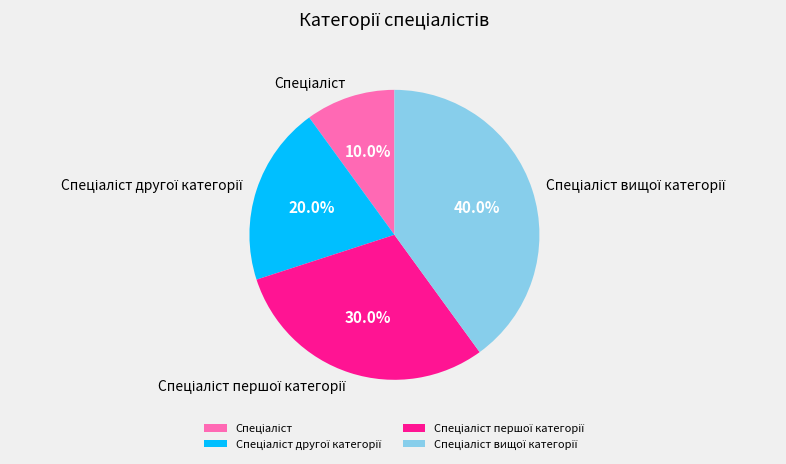

Is there any slice that represents more than half of the pie?

No